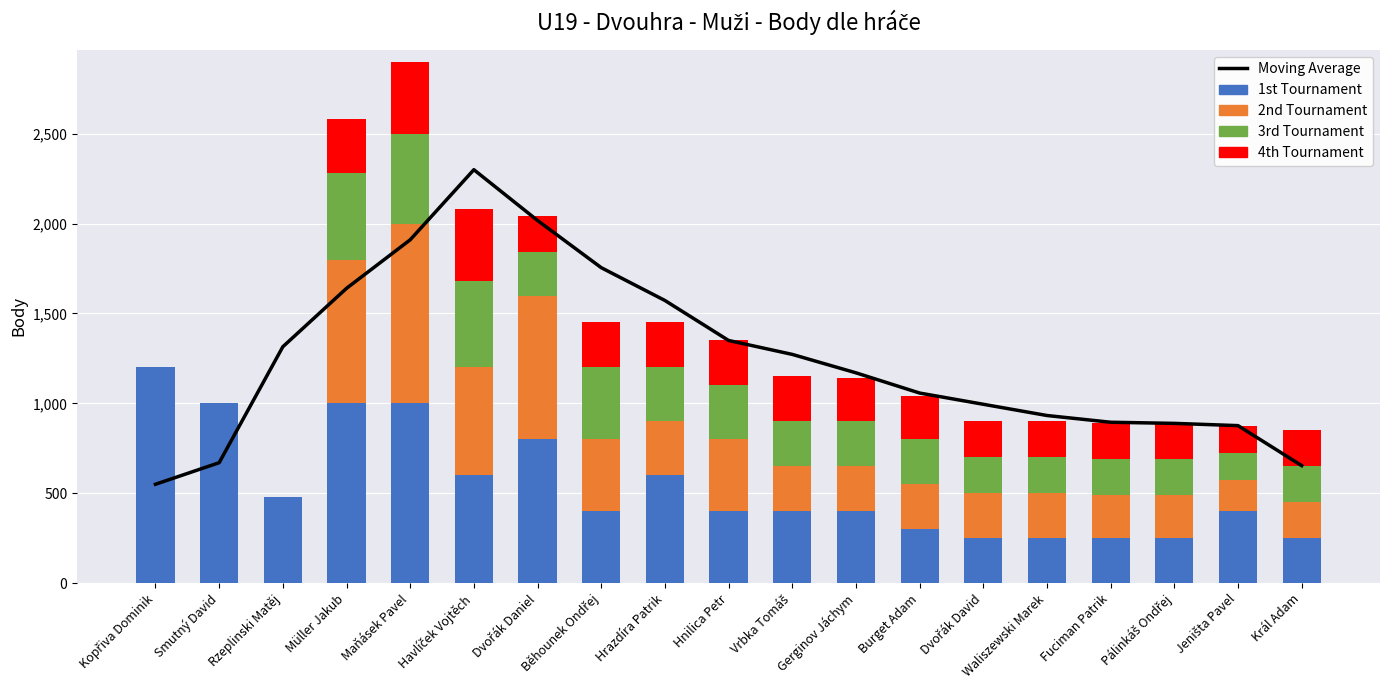

What is the difference between the maximum and minimum values in the 2nd Tournament series?

1000.0